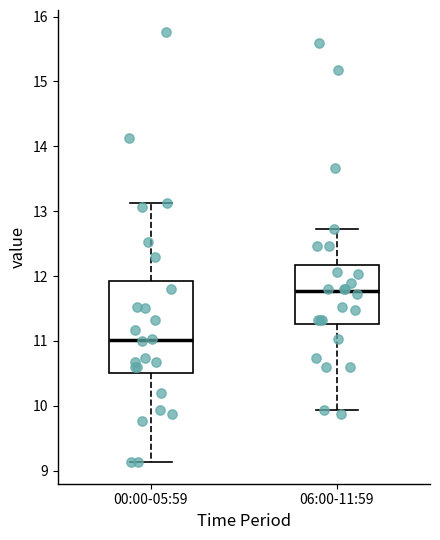

Which box is the tallest, from its lower edge to its upper edge?

00:00-05:59